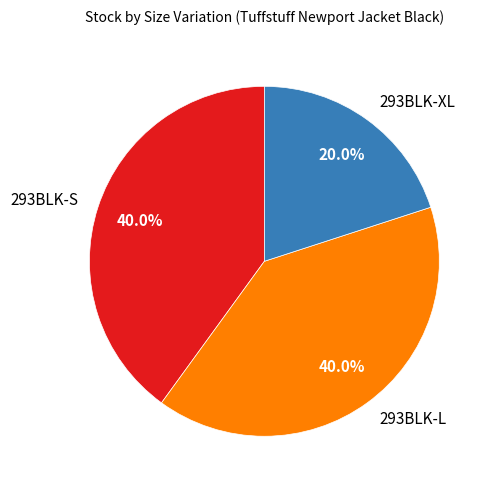

To the nearest percent, what portion does 293BLK-L represent?

40%